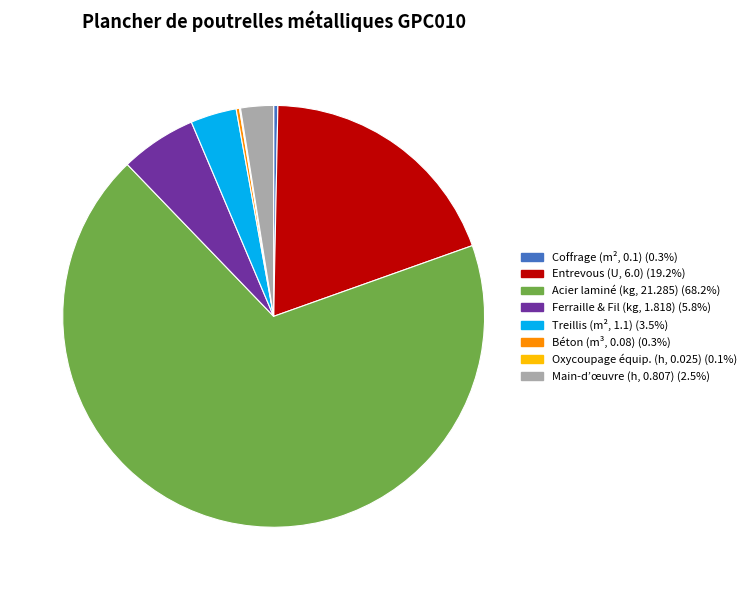

Is there any slice that represents more than half of the pie?

Yes